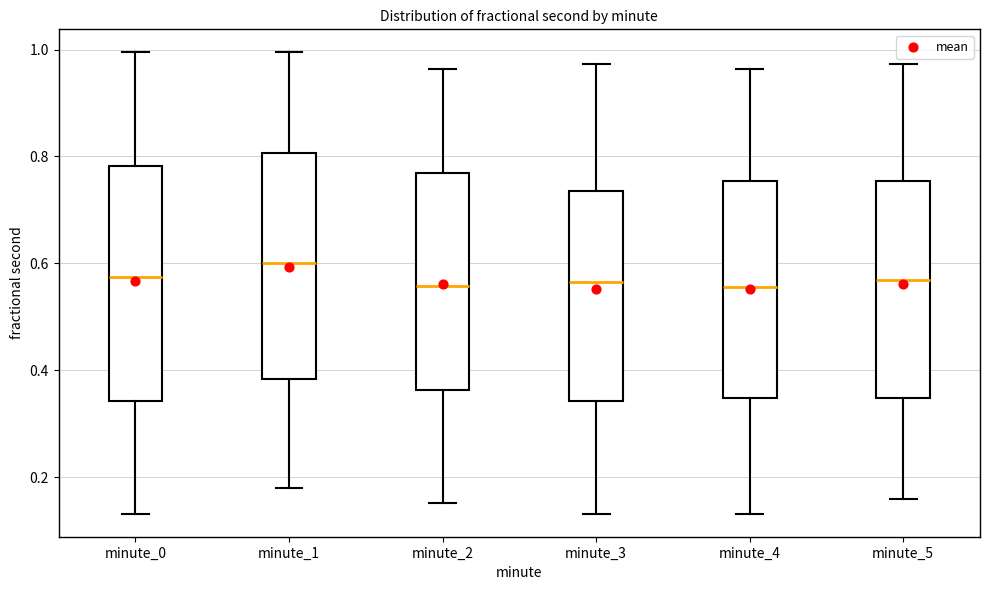

Where does the median line of the box for minute_0 sit on the y-axis? The values are not printed on the chart, so give them approximately, as read against the axis.

0.58